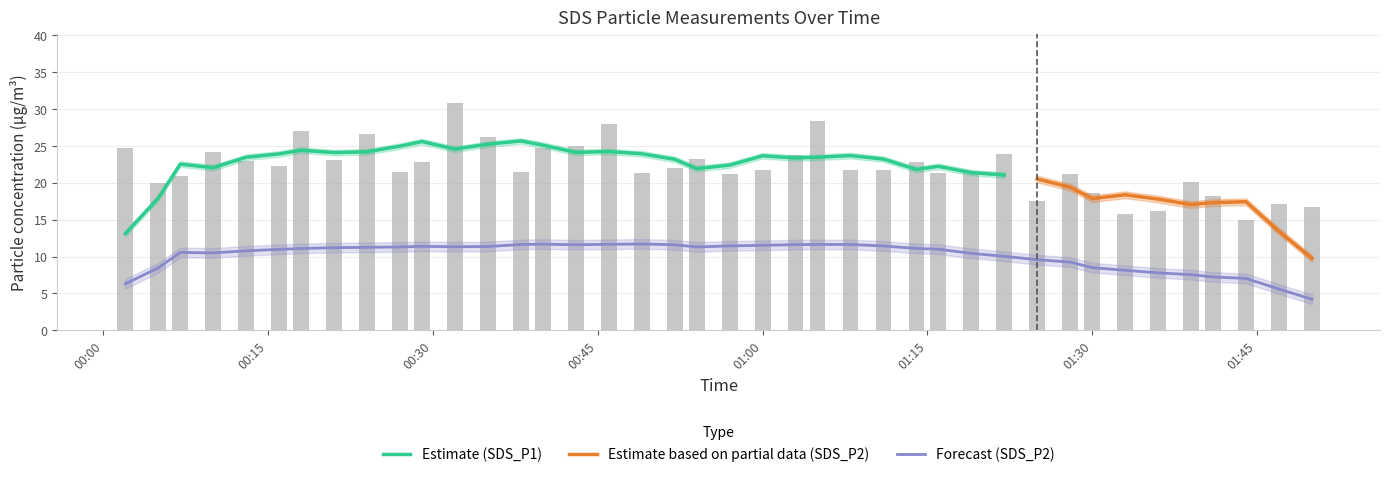

Rank the categories by value from lowest to highest.

2023/10/24 01:44, 2023/10/24 01:33, 2023/10/24 01:36, 2023/10/24 01:50, 2023/10/24 01:47, 2023/10/24 01:25, 2023/10/24 01:41, 2023/10/24 01:30, 2023/10/24 00:05, 2023/10/24 01:39, 2023/10/24 00:07, 2023/10/24 01:28, 2023/10/24 00:57, 2023/10/24 01:16, 2023/10/24 01:19, 2023/10/24 00:49, 2023/10/24 00:27, 2023/10/24 00:38, 2023/10/24 01:00, 2023/10/24 01:08, 2023/10/24 01:11, 2023/10/24 00:52, 2023/10/24 00:16, 2023/10/24 00:29, 2023/10/24 01:14, 2023/10/24 00:13, 2023/10/24 00:21, 2023/10/24 00:54, 2023/10/24 01:03, 2023/10/24 01:22, 2023/10/24 00:10, 2023/10/24 00:02, 2023/10/24 00:40, 2023/10/24 00:43, 2023/10/24 00:35, 2023/10/24 00:24, 2023/10/24 00:18, 2023/10/24 00:46, 2023/10/24 01:05, 2023/10/24 00:32